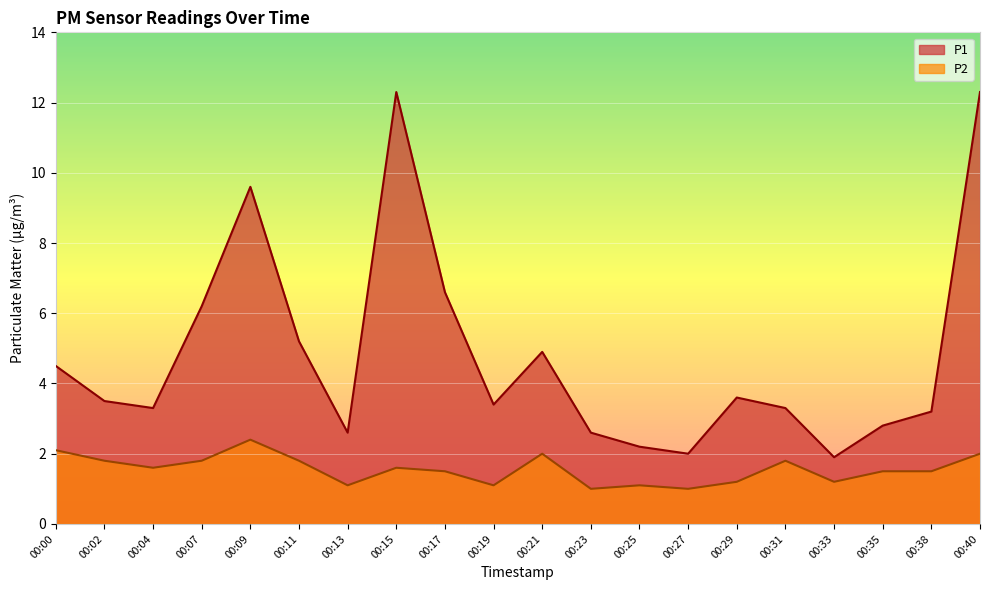

Is it true that P2 equals 2.0 at 00:40?

True